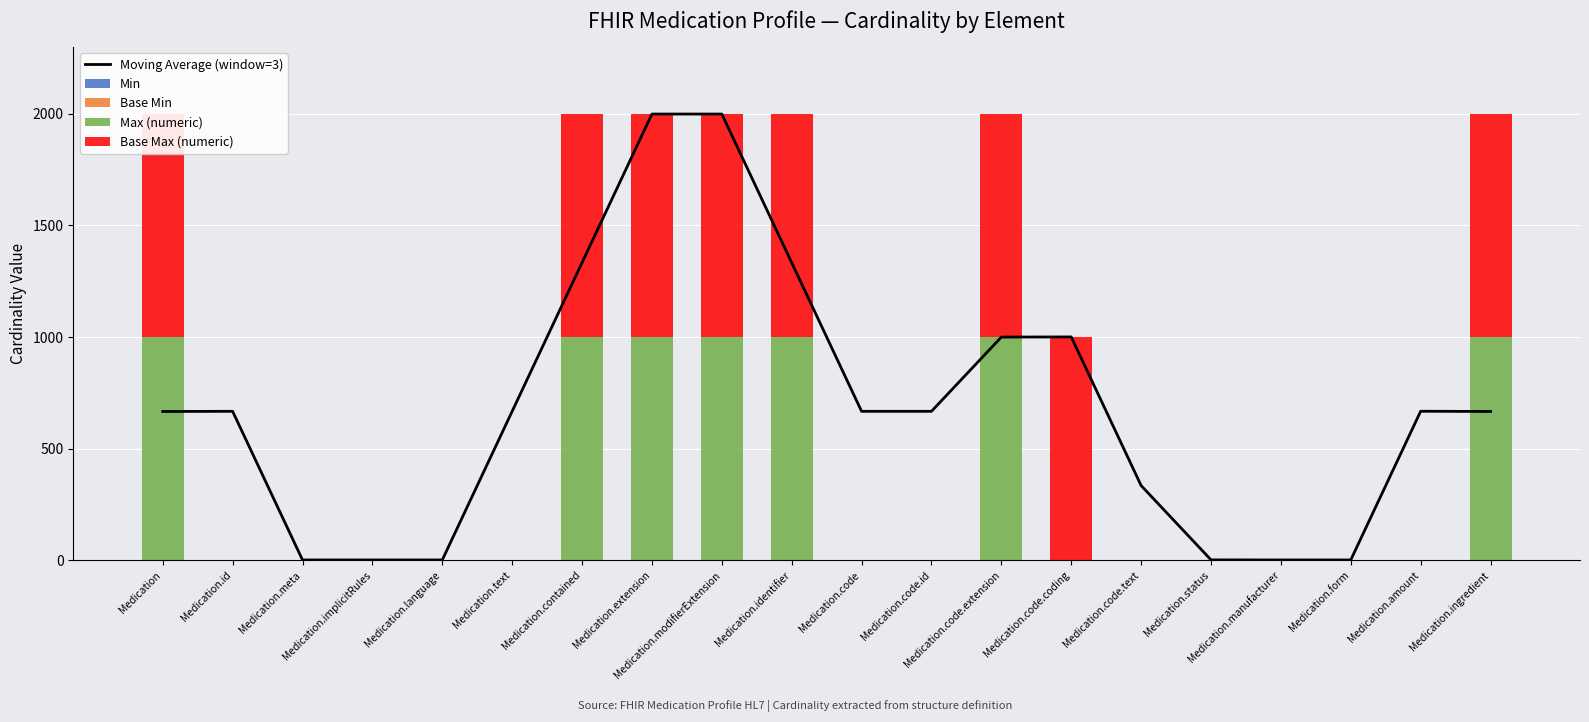

At how many categories does at least one series exceed 1769?

2